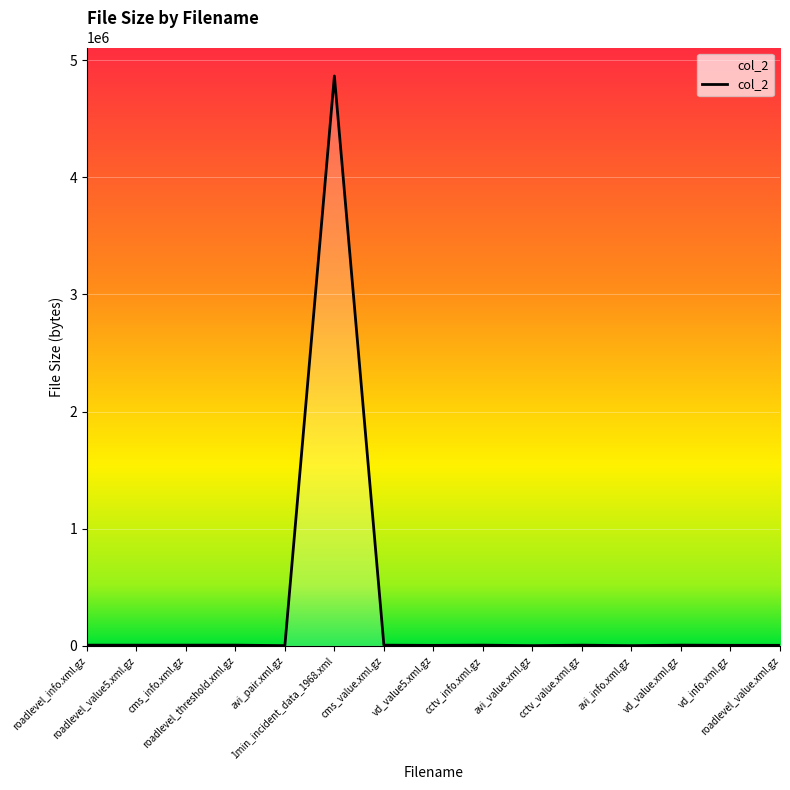

What is the greatest value displayed?

4864520